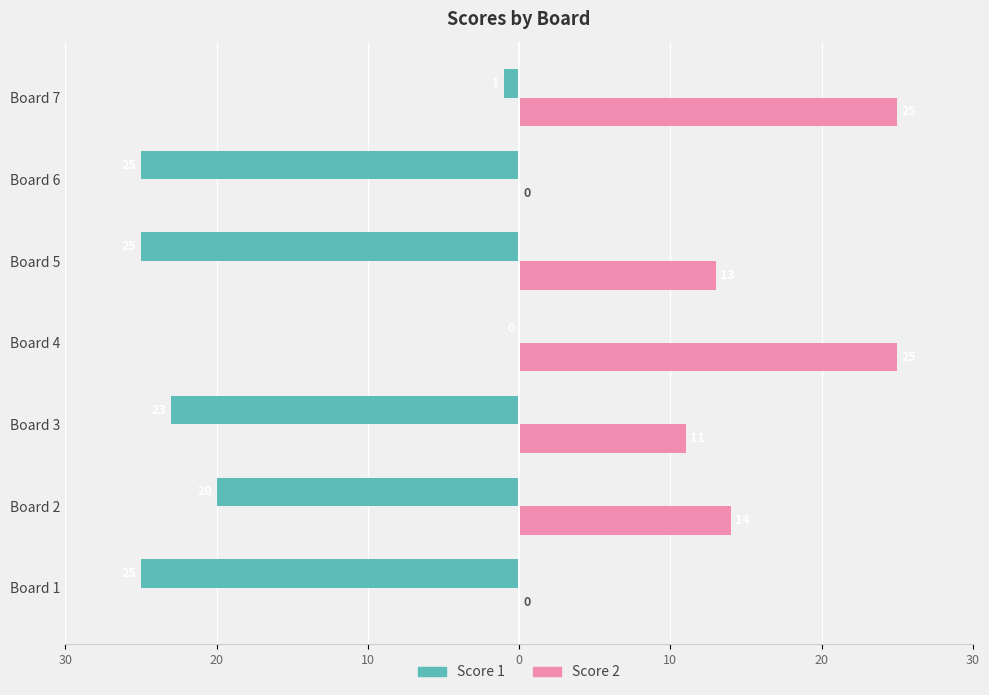

What are all the series names shown in the legend?

Score 1, Score 2